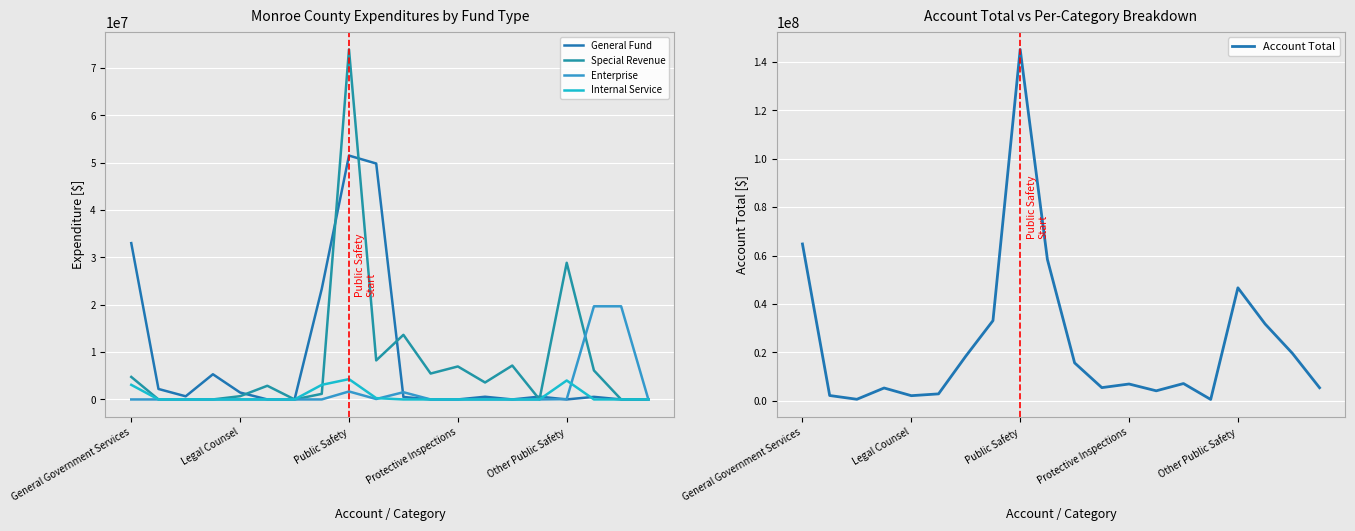

True or false: Account Total has a value of 66084662 at Public Safety.

False